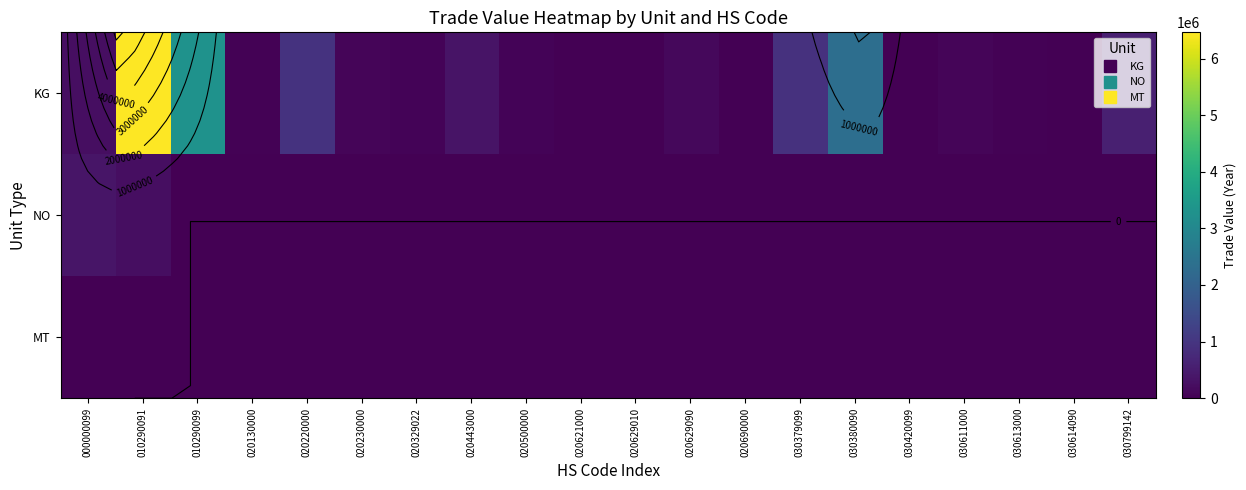

At 020629010, list the series in order from largest to smallest.

KG, NO, MT